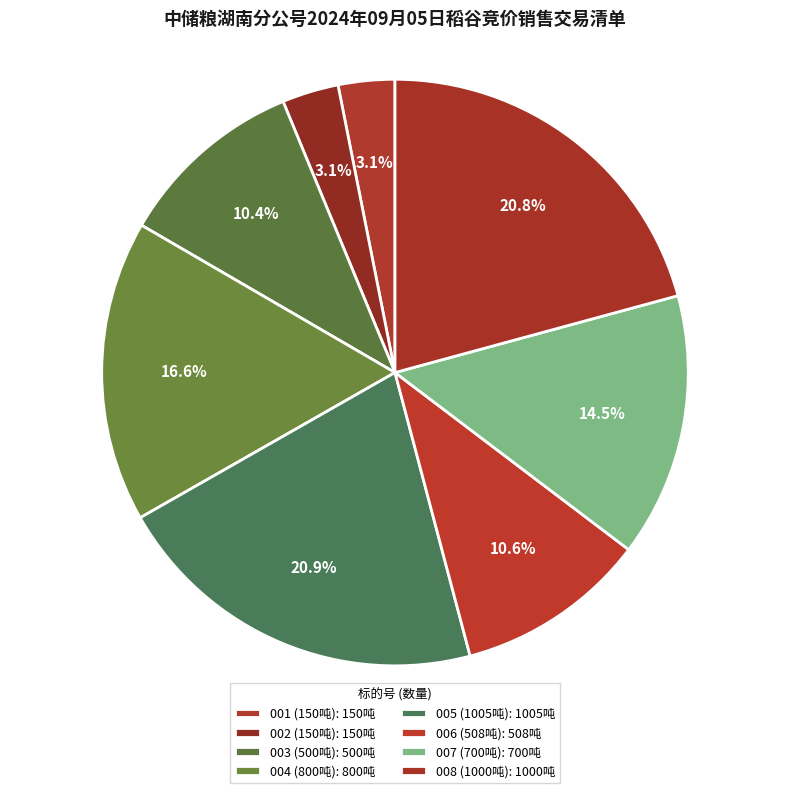

How many segments does this pie chart have?

8